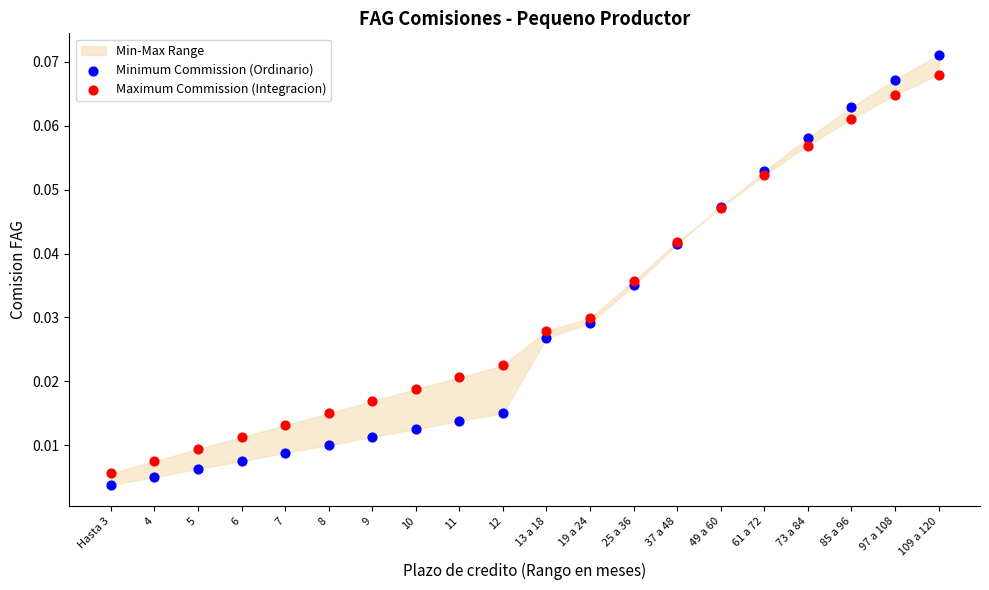

Which series has the widest spread of Y values?

Minimum Commission (Ordinario)